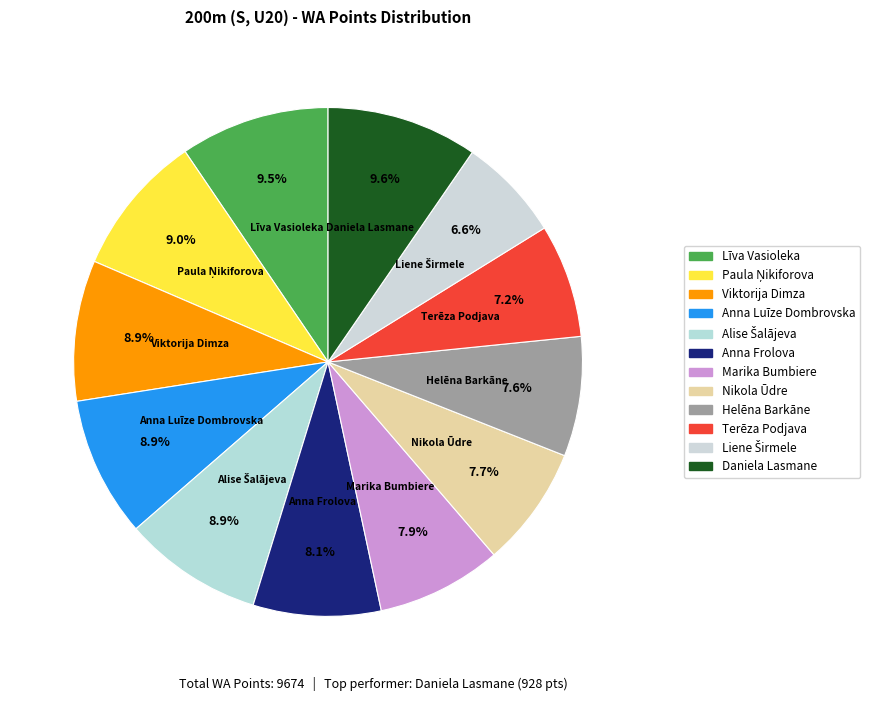

Count the number of slices in the pie.

12